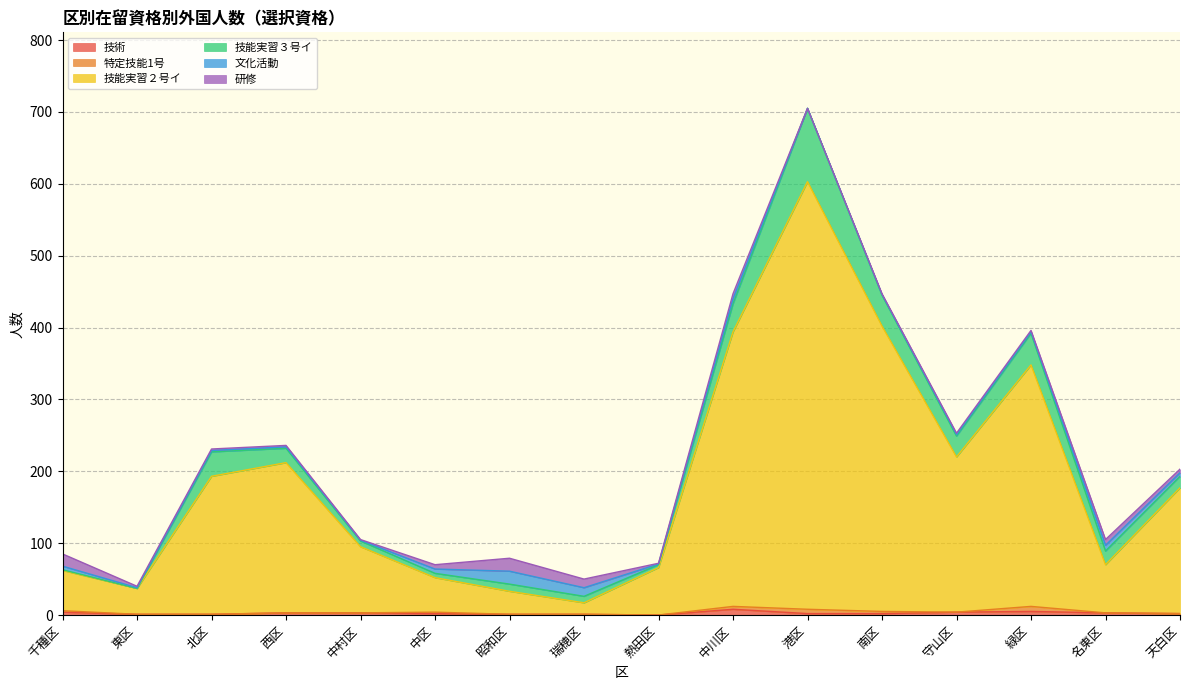

True or false: 研修 has a value of 0 at 港区.

True